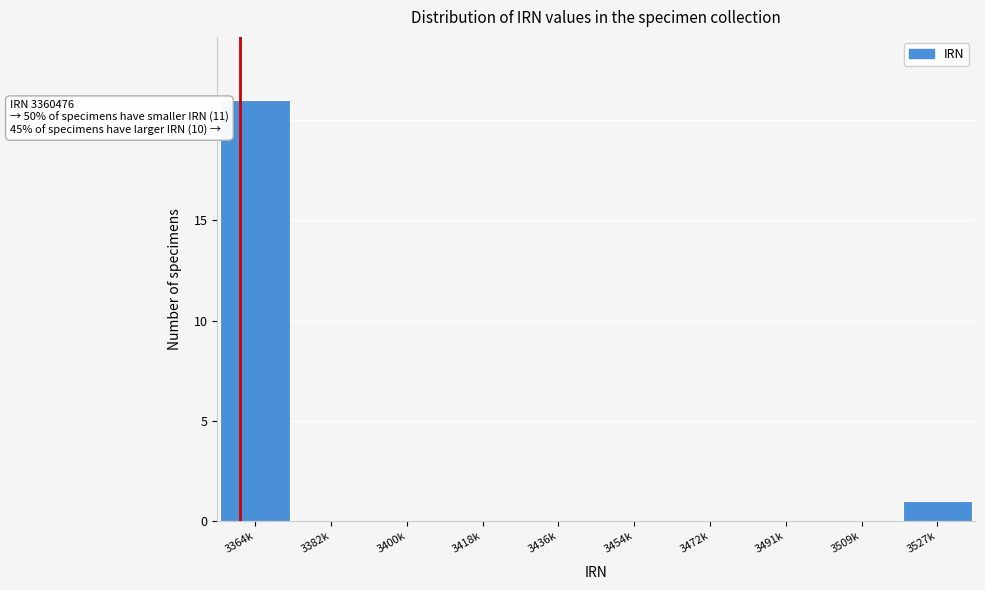

Reading right to left, list all the values displayed in this chart.

3527k=1	3509k=0	3491k=0	3472k=0	3454k=0	3436k=0	3418k=0	3400k=0	3382k=0	3364k=21